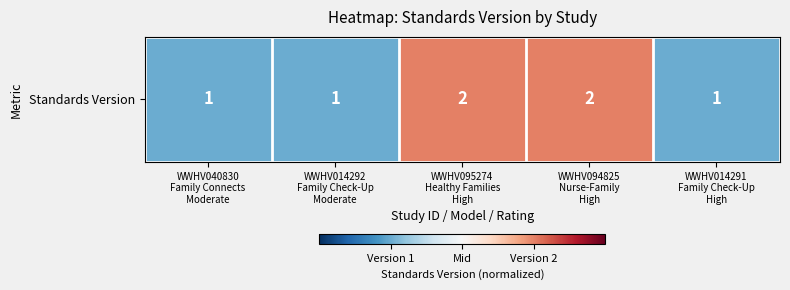

Rank the categories by value from highest to lowest.

WWHV095274
Healthy Families
High, WWHV094825
Nurse-Family
High, WWHV040830
Family Connects
Moderate, WWHV014292
Family Check-Up
Moderate, WWHV014291
Family Check-Up
High